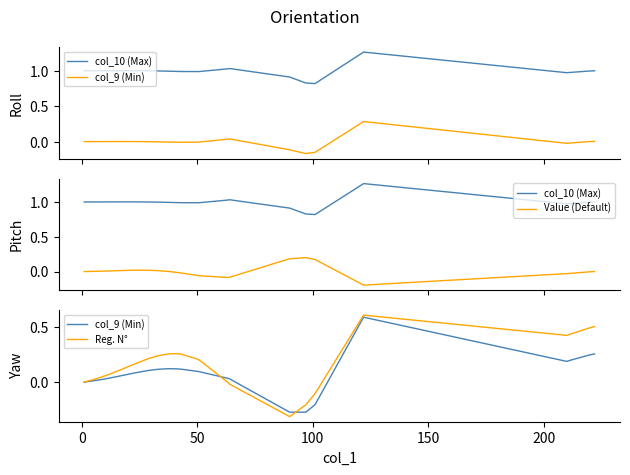

How many times do Value (Default) and col_9 (Min) cross each other?

2